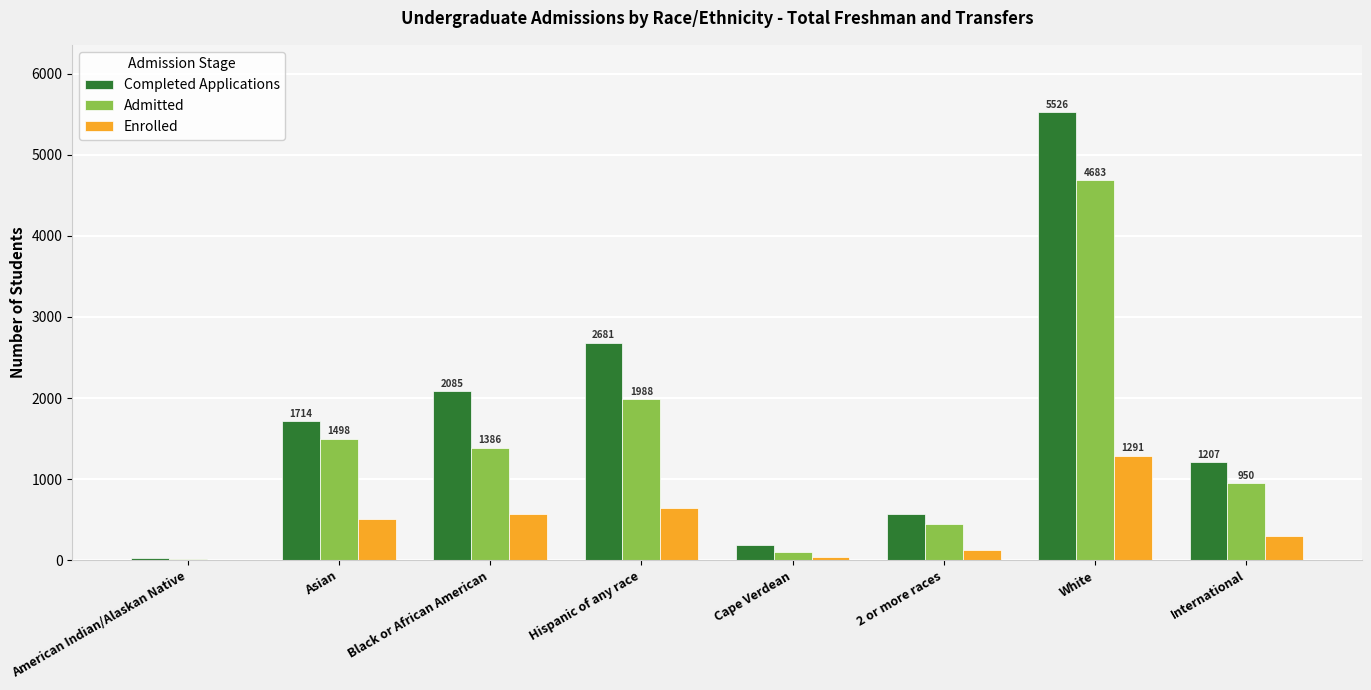

What is the greatest value displayed?

5526